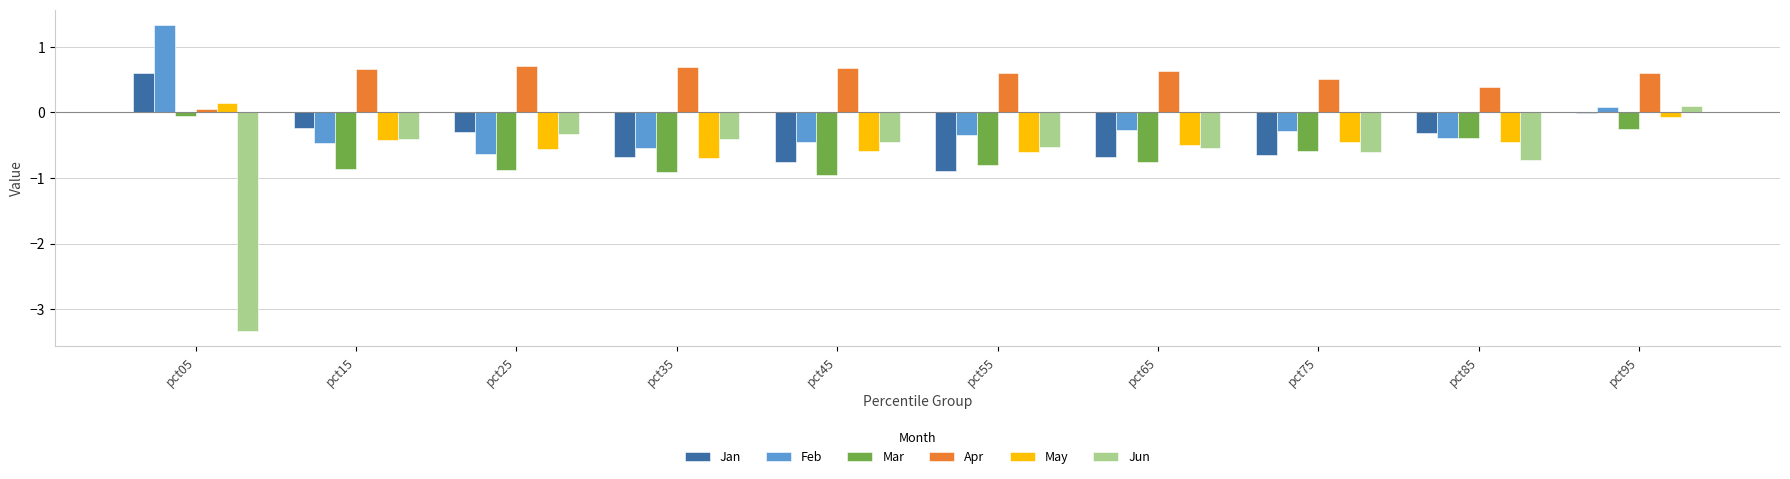

Between pct85 and pct95, which series saw the biggest shift?

Jun